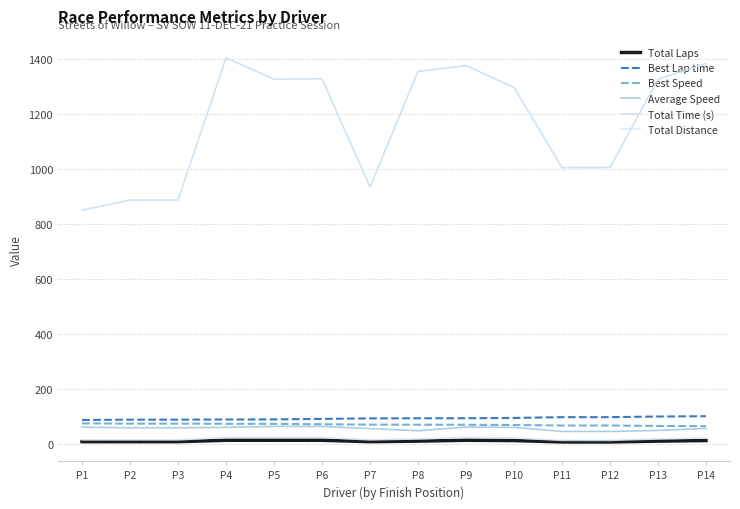

Which series changed the most between P7 and P14?

Total Time (s)